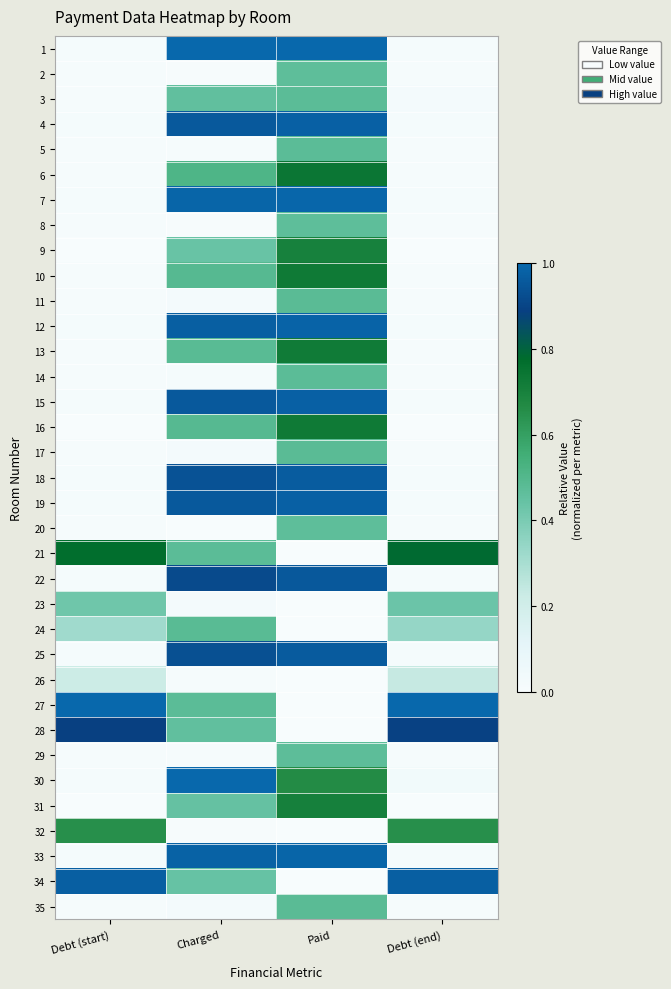

Reading left to right, what are all the values shown in this chart?

1: Debt (start)=0.0	Charged=1.0	Paid=1.0	Debt (end)=0.0
2: Debt (start)=0.0	Charged=0.0	Paid=0.5	Debt (end)=0.0
3: Debt (start)=0.0	Charged=0.5	Paid=0.5	Debt (end)=0.0
4: Debt (start)=0.0	Charged=1.0	Paid=1.0	Debt (end)=0.0
5: Debt (start)=0.0	Charged=0.0	Paid=0.5	Debt (end)=0.0
6: Debt (start)=0.0	Charged=0.5	Paid=0.7	Debt (end)=0.0
7: Debt (start)=0.0	Charged=1.0	Paid=1.0	Debt (end)=0.0
8: Debt (start)=0.0	Charged=0.0	Paid=0.5	Debt (end)=0.0
9: Debt (start)=0.0	Charged=0.4	Paid=0.7	Debt (end)=0.0
10: Debt (start)=0.0	Charged=0.5	Paid=0.7	Debt (end)=0.0
11: Debt (start)=0.0	Charged=0.0	Paid=0.5	Debt (end)=0.0
12: Debt (start)=0.0	Charged=1.0	Paid=1.0	Debt (end)=0.0
13: Debt (start)=0.0	Charged=0.5	Paid=0.7	Debt (end)=0.0
14: Debt (start)=0.0	Charged=0.0	Paid=0.5	Debt (end)=0.0
15: Debt (start)=0.0	Charged=1.0	Paid=1.0	Debt (end)=0.0
16: Debt (start)=0.0	Charged=0.5	Paid=0.7	Debt (end)=0.0
17: Debt (start)=0.0	Charged=0.0	Paid=0.5	Debt (end)=0.0
18: Debt (start)=0.0	Charged=0.9	Paid=1.0	Debt (end)=0.0
19: Debt (start)=0.0	Charged=1.0	Paid=1.0	Debt (end)=0.0
20: Debt (start)=0.0	Charged=0.0	Paid=0.5	Debt (end)=0.0
21: Debt (start)=0.8	Charged=0.5	Paid=0.0	Debt (end)=0.8
22: Debt (start)=0.0	Charged=0.9	Paid=1.0	Debt (end)=0.0
23: Debt (start)=0.4	Charged=0.0	Paid=0.0	Debt (end)=0.4
24: Debt (start)=0.3	Charged=0.5	Paid=0.0	Debt (end)=0.3
25: Debt (start)=0.0	Charged=0.9	Paid=1.0	Debt (end)=0.0
26: Debt (start)=0.2	Charged=0.0	Paid=0.0	Debt (end)=0.2
27: Debt (start)=1.0	Charged=0.5	Paid=0.0	Debt (end)=1.0
28: Debt (start)=0.9	Charged=0.5	Paid=0.0	Debt (end)=0.9
29: Debt (start)=0.0	Charged=0.0	Paid=0.5	Debt (end)=0.0
30: Debt (start)=0.0	Charged=1.0	Paid=0.7	Debt (end)=0.0
31: Debt (start)=0.0	Charged=0.4	Paid=0.7	Debt (end)=0.0
32: Debt (start)=0.7	Charged=0.0	Paid=0.0	Debt (end)=0.7
33: Debt (start)=0.0	Charged=1.0	Paid=1.0	Debt (end)=0.0
34: Debt (start)=1.0	Charged=0.4	Paid=0.0	Debt (end)=1.0
35: Debt (start)=0.0	Charged=0.0	Paid=0.5	Debt (end)=0.0